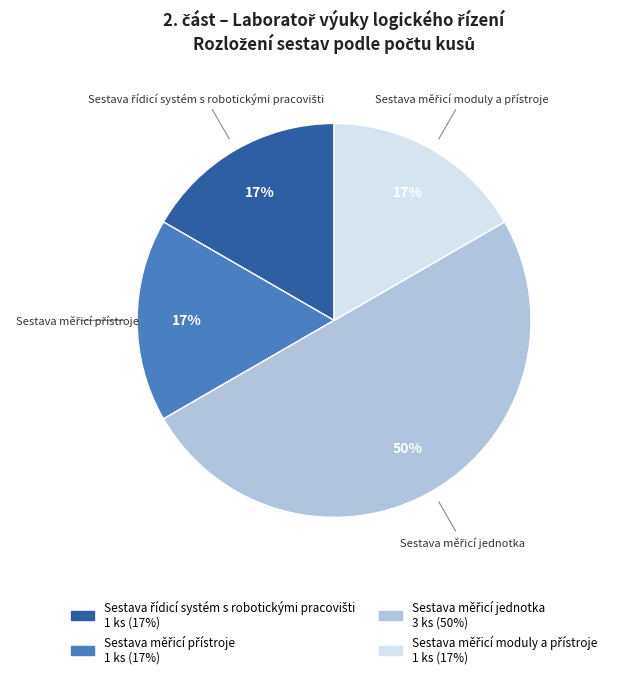

Count the number of slices in the pie.

4